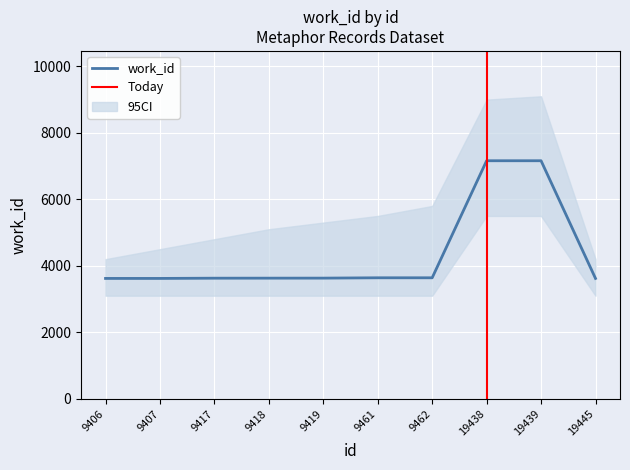

True or false: the data has more than 0 interior local peaks.

False